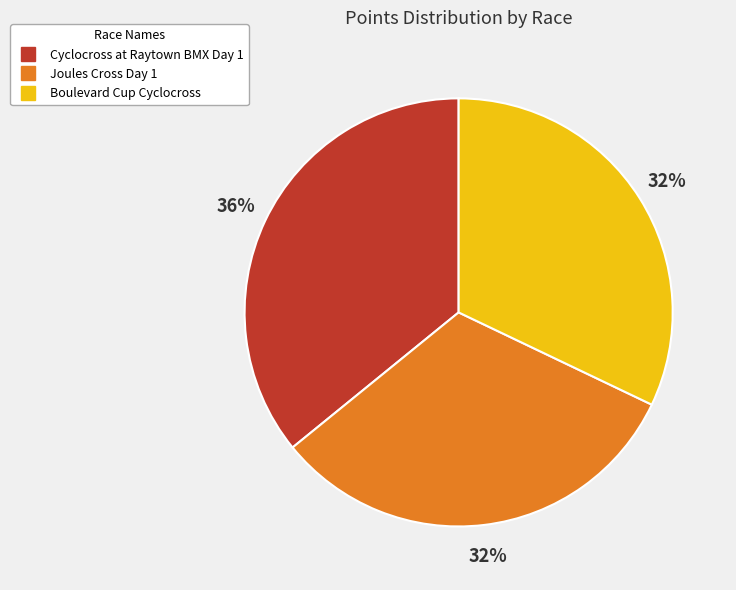

To the nearest percent, what portion does Joules Cross Day 1 represent?

32%